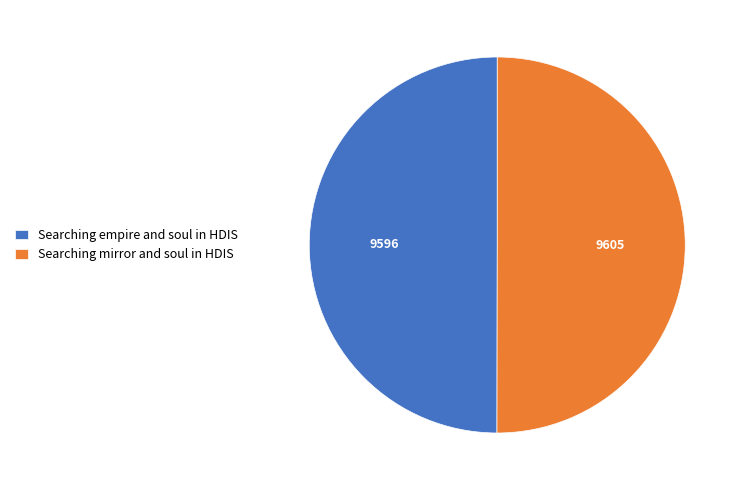

Approximately how many times larger is the value at Searching mirror and soul in HDIS compared to Searching empire and soul in HDIS?

1.0